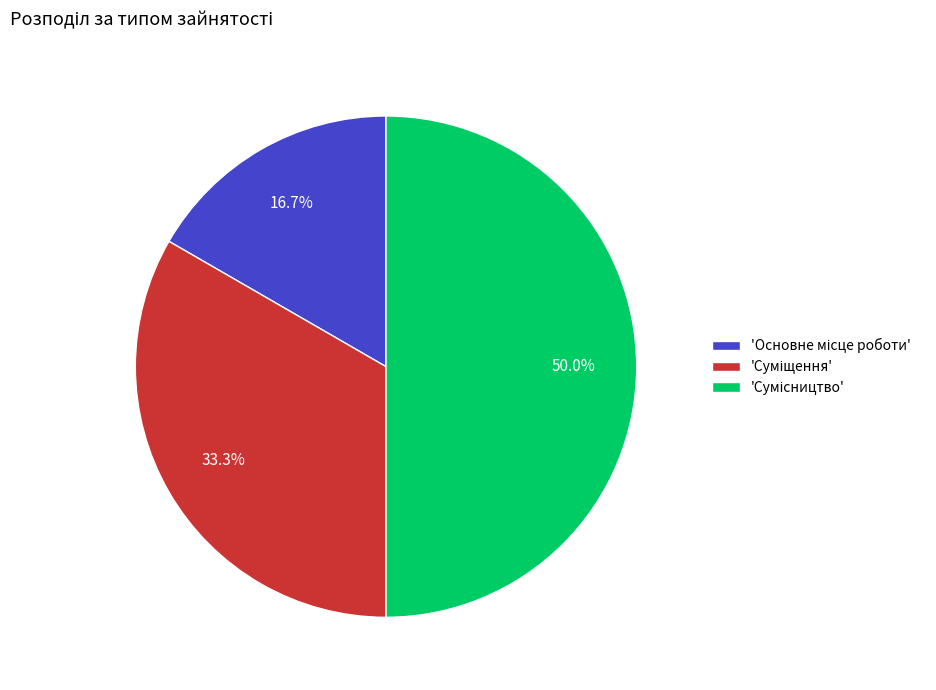

Is there a majority slice in this chart?

No